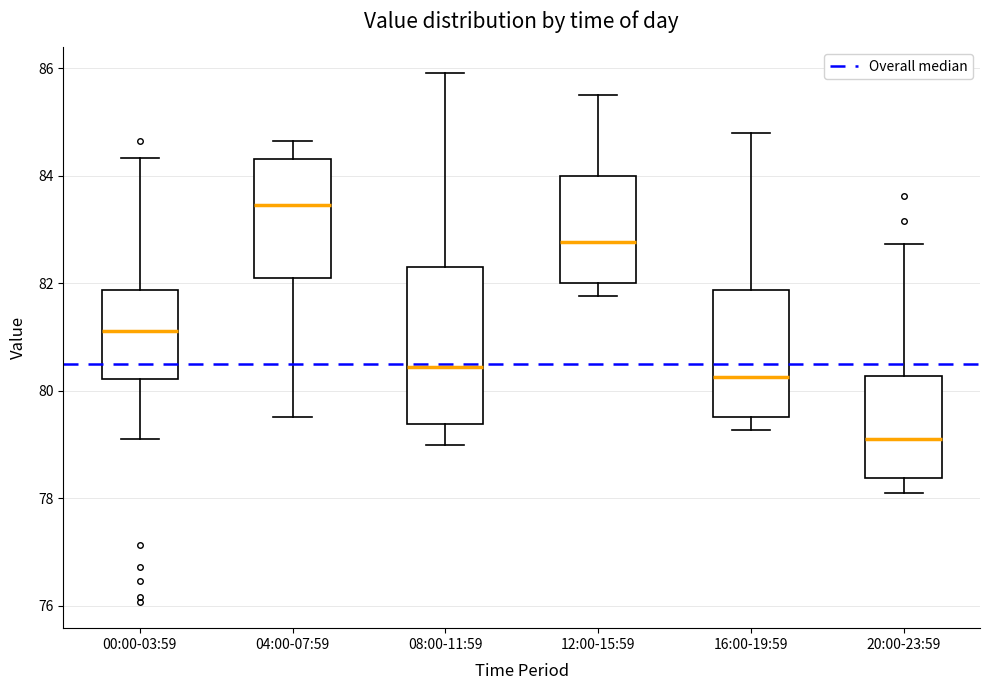

Reading left to right, read every box against the y-axis: the position of its median line, the range the box covers, and the ends of its whiskers. The values are not printed on the chart, so give them approximately, as read against the axis.

00:00-03:59: median 81.2, box 80.2 to 81.8, whiskers 79.0 to 84.4
04:00-07:59: median 83.4, box 82.0 to 84.4, whiskers 79.6 to 84.6
08:00-11:59: median 80.4, box 79.4 to 82.2, whiskers 79.0 to 86.0
12:00-15:59: median 82.8, box 82.0 to 84.0, whiskers 81.8 to 85.6
16:00-19:59: median 80.2, box 79.6 to 81.8, whiskers 79.2 to 84.8
20:00-23:59: median 79.2, box 78.4 to 80.2, whiskers 78.2 to 82.8